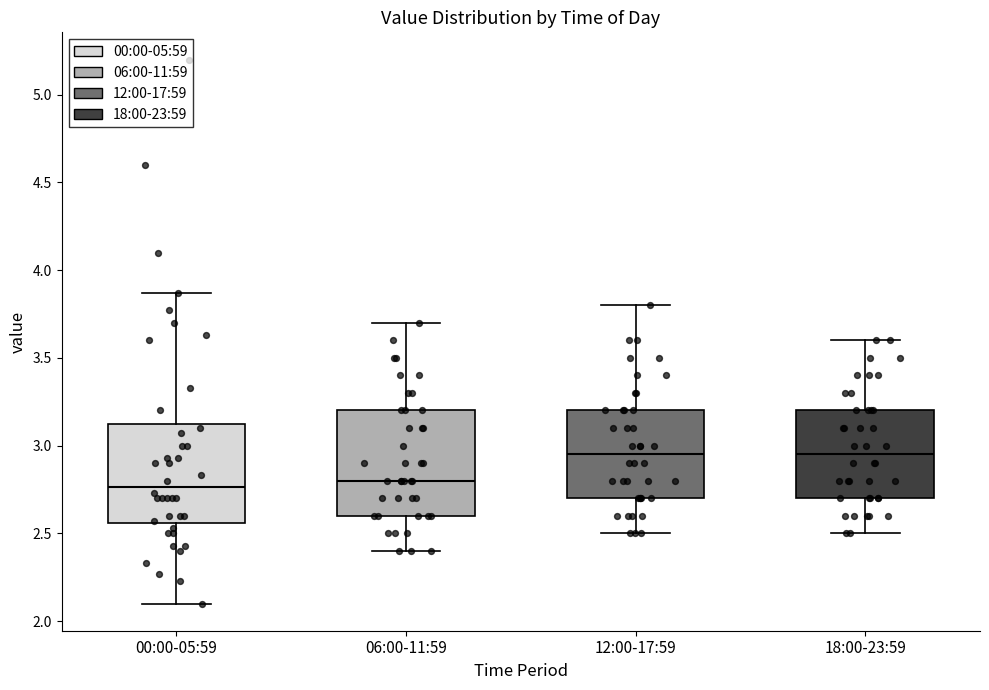

Reading left to right, transcribe this box plot: for each box, give where its median line is, the range the box spans, and where its two whiskers end, as read against the y-axis. The values are not printed on the chart, so give them approximately, as read against the axis.

00:00-05:59: median 2.75, box 2.55 to 3.15, whiskers 2.10 to 3.85
06:00-11:59: median 2.80, box 2.60 to 3.20, whiskers 2.40 to 3.70
12:00-17:59: median 2.95, box 2.70 to 3.20, whiskers 2.50 to 3.80
18:00-23:59: median 2.95, box 2.70 to 3.20, whiskers 2.50 to 3.60